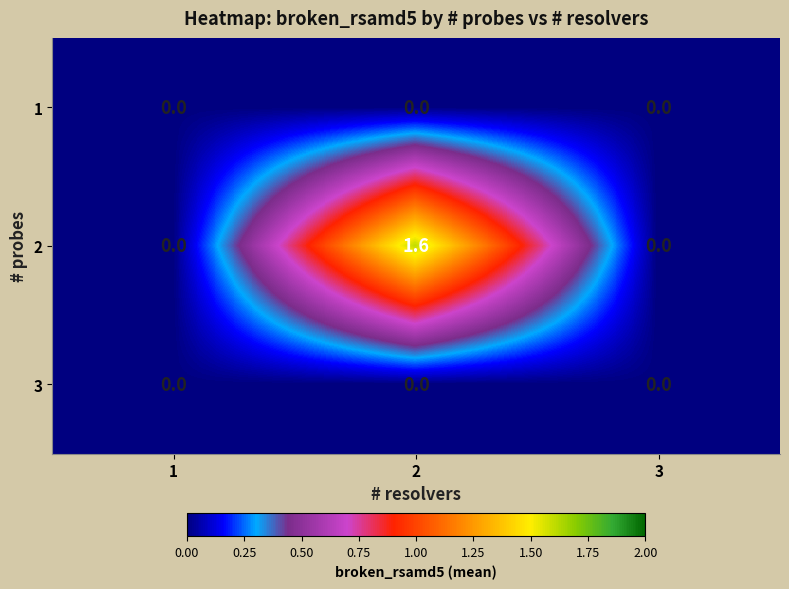

Reading left to right, list all the values displayed in this chart.

1: 1=0.0	2=0.0	3=0.0
2: 1=0.0	2=1.6	3=0.0
3: 1=0.0	2=0.0	3=0.0